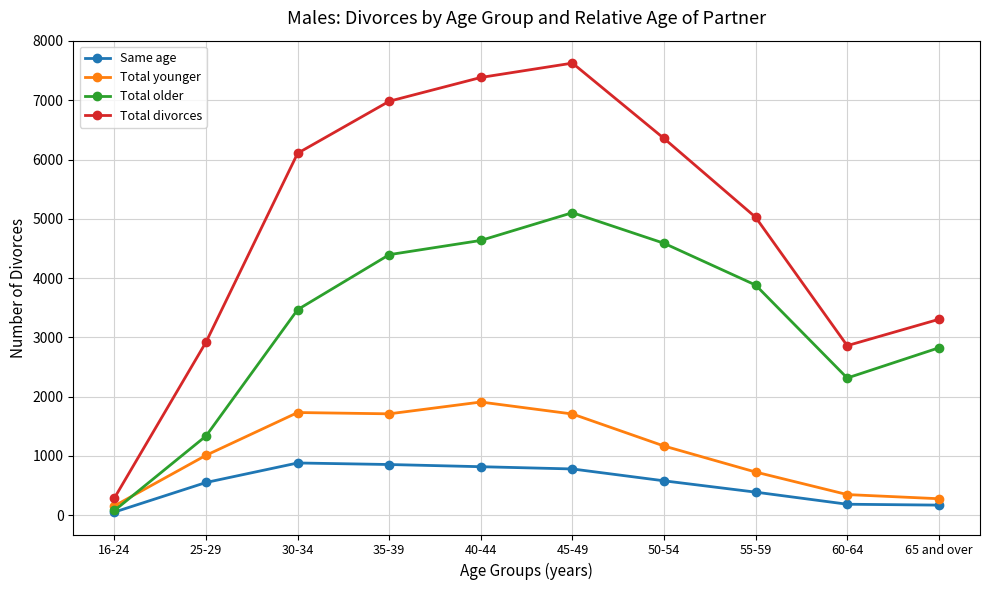

Rank the series at 30-34 from highest to lowest value.

Total divorces, Total older, Total younger, Same age